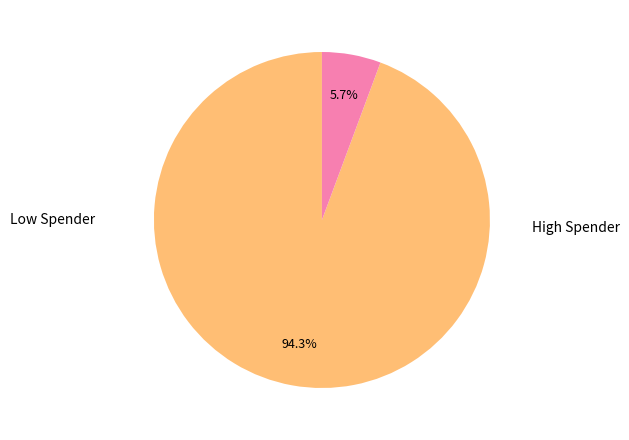

How many slices are in this pie chart?

2